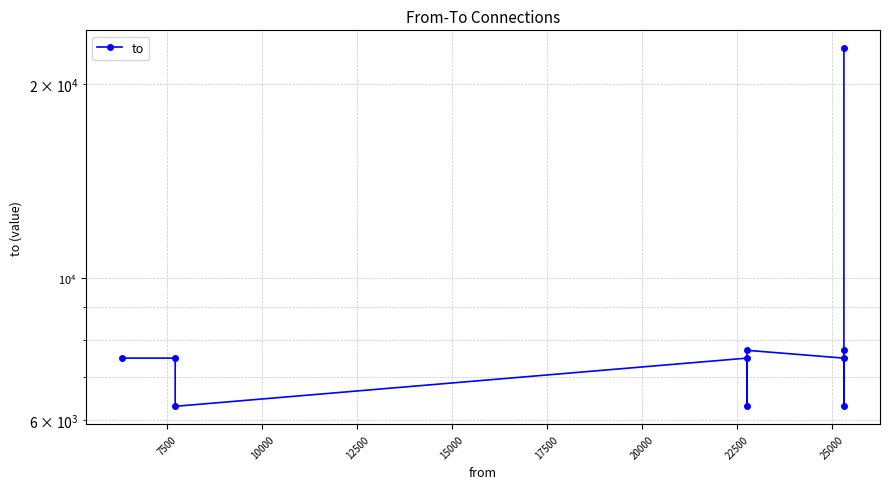

The value at 17500 is 3269. True or false?

False